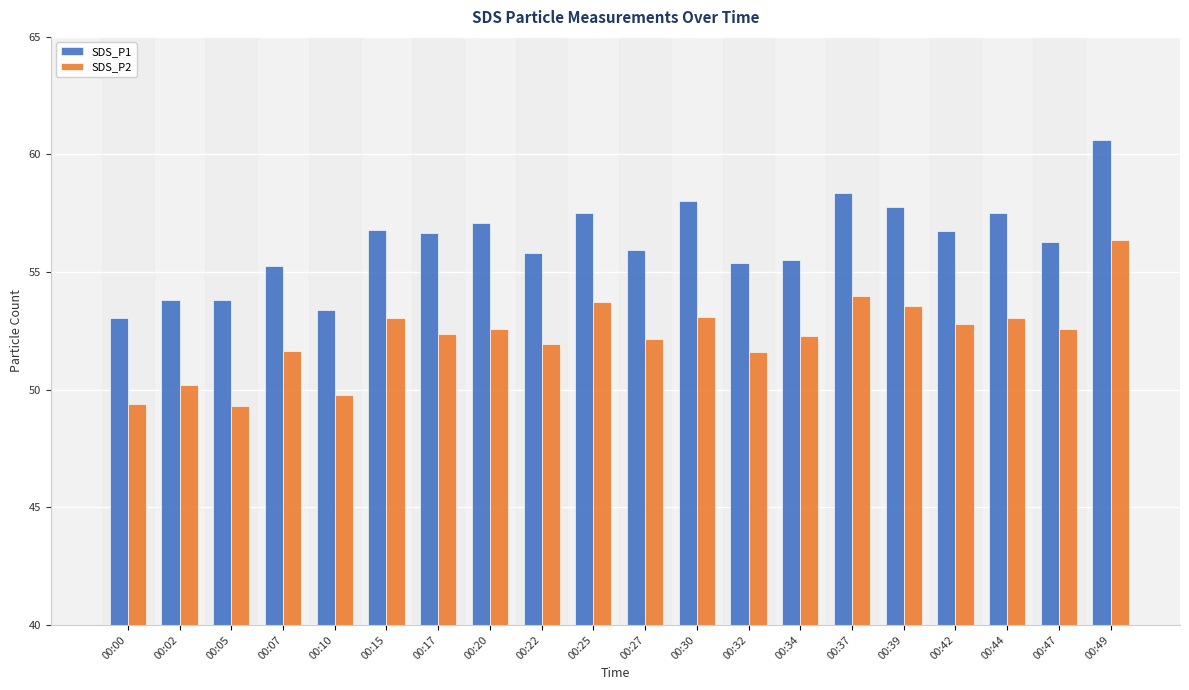

What is the minimum value shown in the chart?

49.3